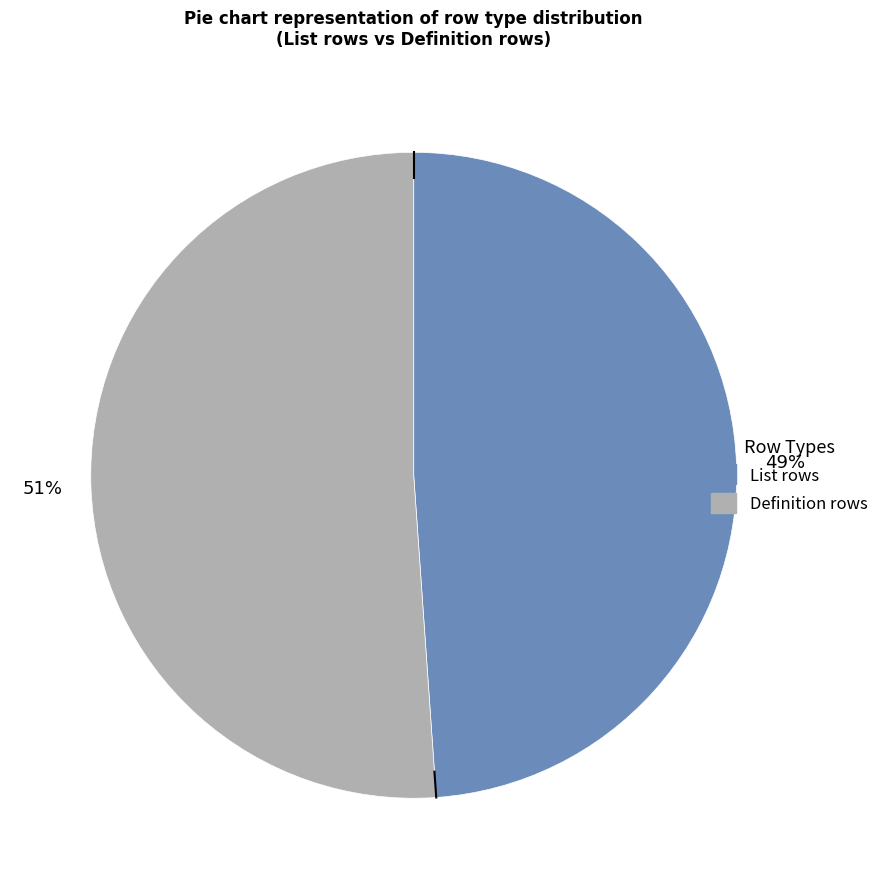

Rank the categories by value from lowest to highest.

List rows, Definition rows